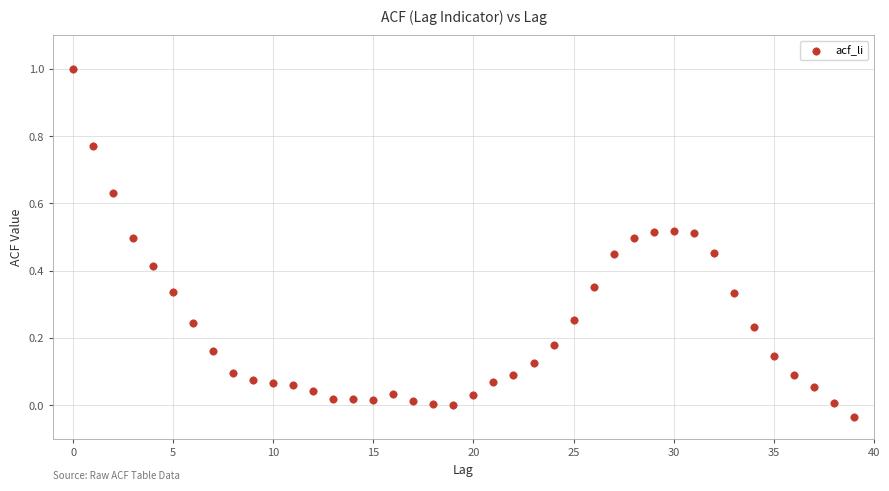

What is the range of Y values (max minus min)?

1.0